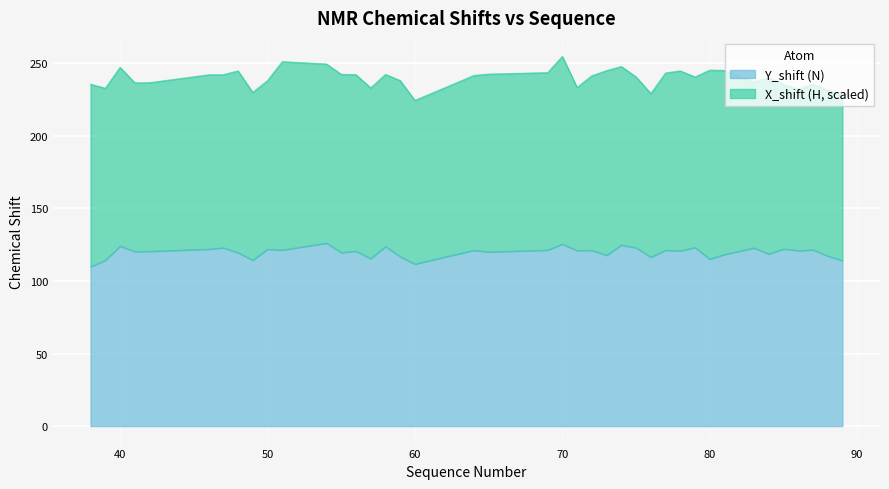

Where is the first local minimum?

41